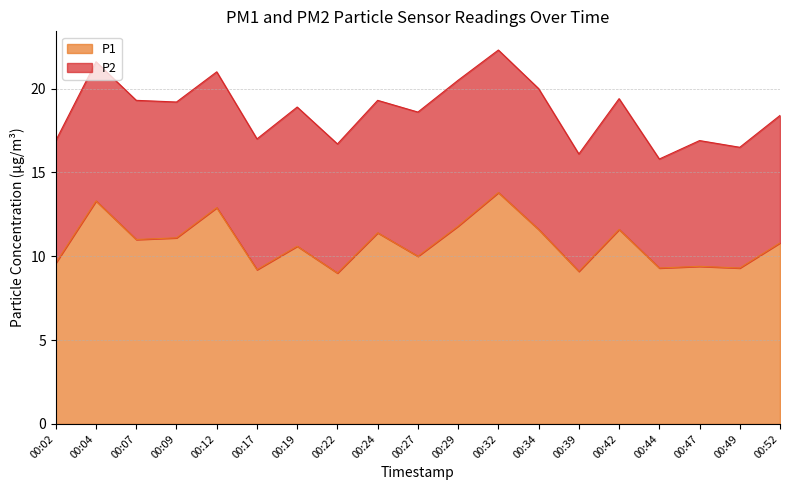

Rank the categories by value from highest to lowest.

00:32, 00:04, 00:12, 00:29, 00:34, 00:42, 00:24, 00:09, 00:07, 00:52, 00:19, 00:27, 00:02, 00:47, 00:44, 00:49, 00:17, 00:39, 00:22